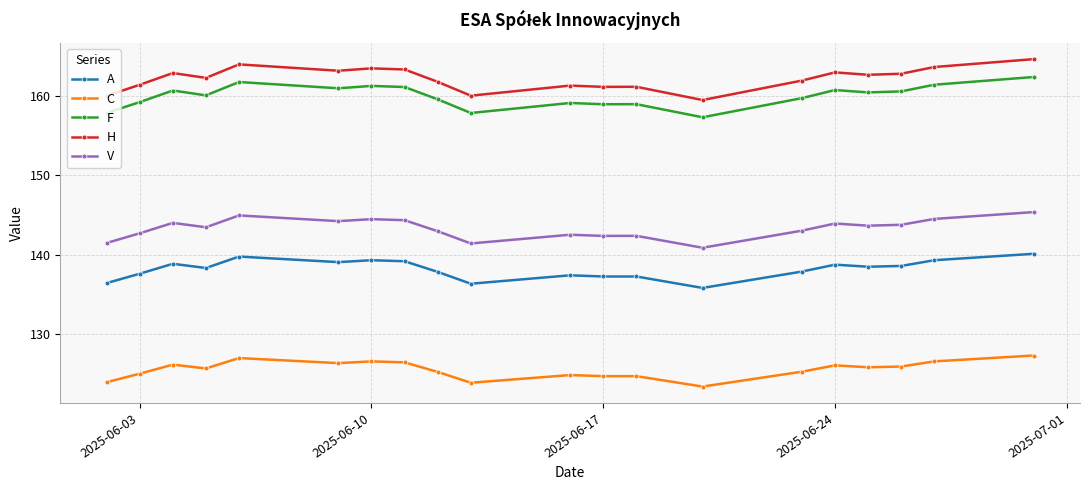

What are all the series names shown in the legend?

A, C, F, H, V